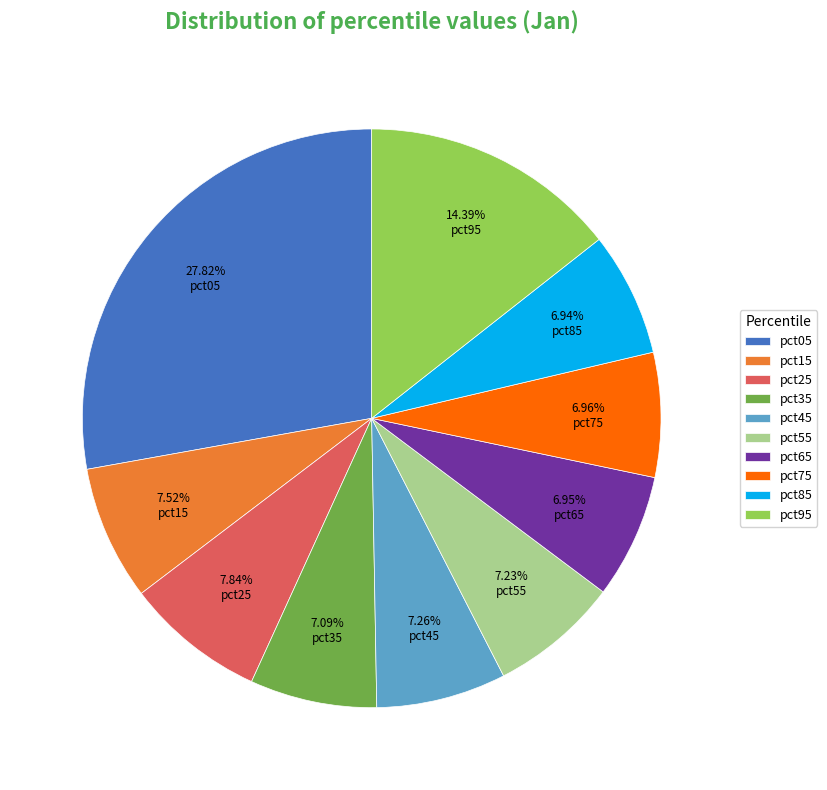

Is the sum of pct85 and pct75 greater than half?

No